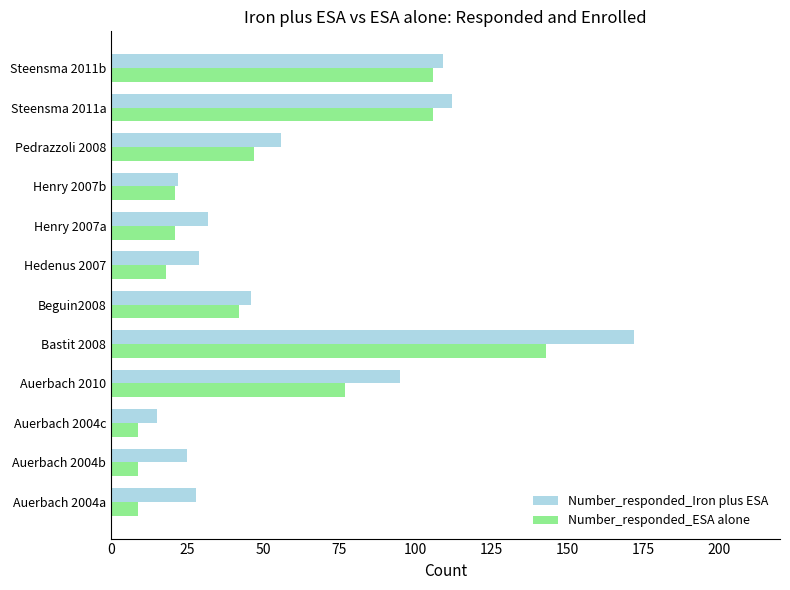

What is the sum of all Number_responded_ESA alone values?

608